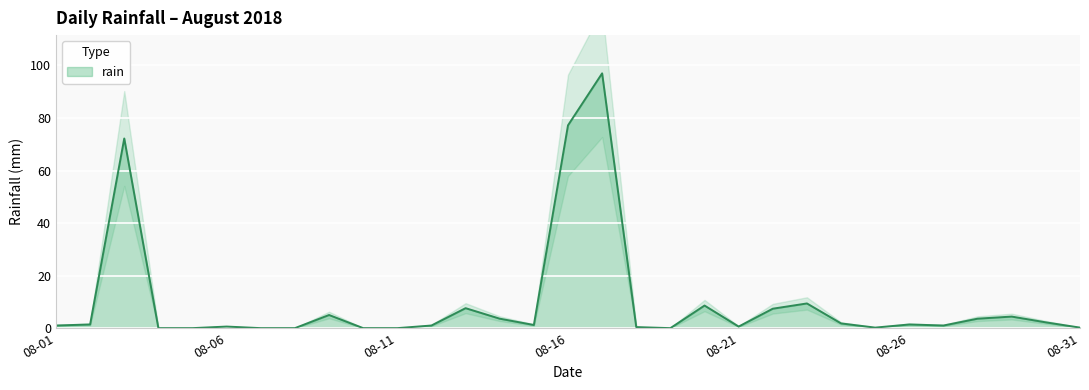

Where is the data nearest to the value 48?

2018-08-03